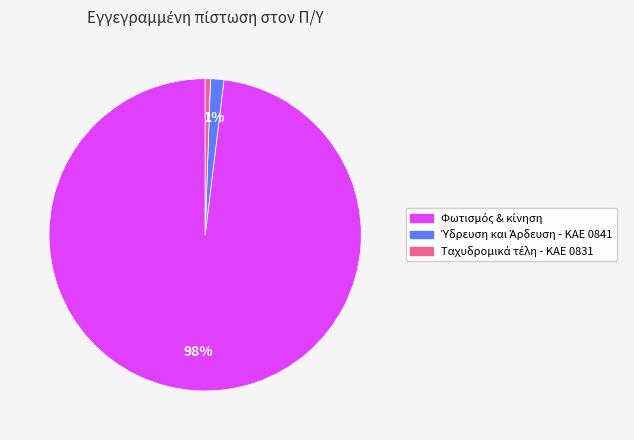

To the nearest percent, what is the average slice percentage?

33%